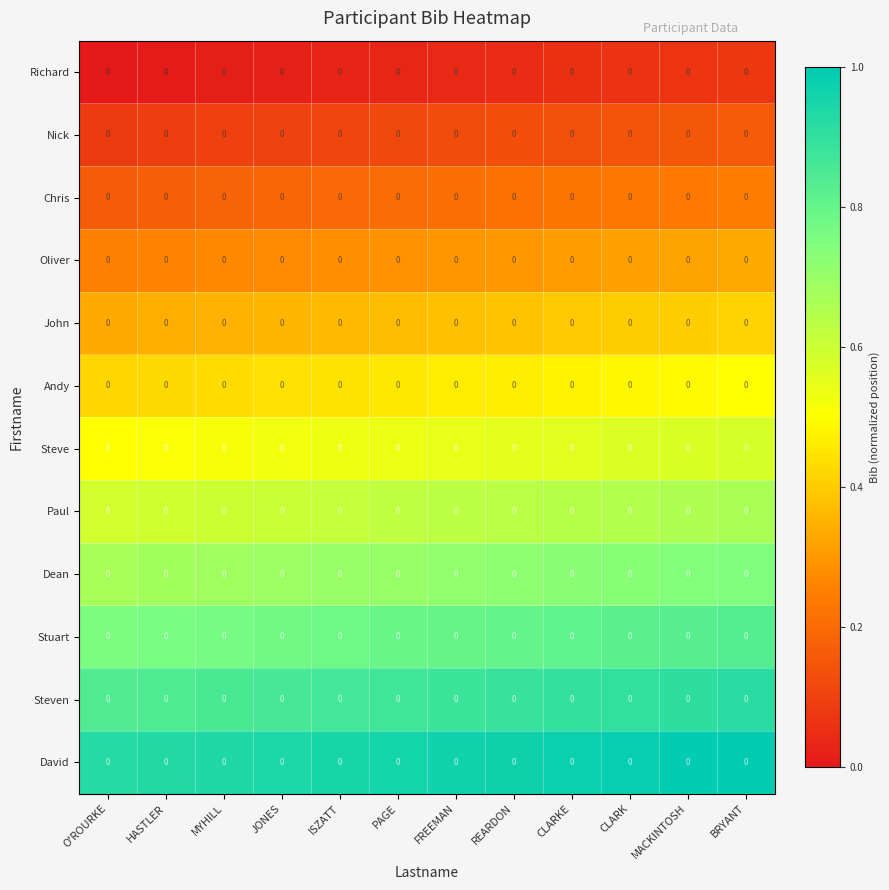

Reading right to left, transcribe all the data shown in this chart.

Richard: BRYANT=0.0	MACKINTOSH=0.0	CLARK=0.0	CLARKE=0.0	REARDON=0.0	FREEMAN=0.0	PAGE=0.0	ISZATT=0.0	JONES=0.0	MYHILL=0.0	HASTLER=0.0	O'ROURKE=0.0
Nick: BRYANT=0.0	MACKINTOSH=0.0	CLARK=0.0	CLARKE=0.0	REARDON=0.0	FREEMAN=0.0	PAGE=0.0	ISZATT=0.0	JONES=0.0	MYHILL=0.0	HASTLER=0.0	O'ROURKE=0.0
Chris: BRYANT=0.0	MACKINTOSH=0.0	CLARK=0.0	CLARKE=0.0	REARDON=0.0	FREEMAN=0.0	PAGE=0.0	ISZATT=0.0	JONES=0.0	MYHILL=0.0	HASTLER=0.0	O'ROURKE=0.0
Oliver: BRYANT=0.0	MACKINTOSH=0.0	CLARK=0.0	CLARKE=0.0	REARDON=0.0	FREEMAN=0.0	PAGE=0.0	ISZATT=0.0	JONES=0.0	MYHILL=0.0	HASTLER=0.0	O'ROURKE=0.0
John: BRYANT=0.0	MACKINTOSH=0.0	CLARK=0.0	CLARKE=0.0	REARDON=0.0	FREEMAN=0.0	PAGE=0.0	ISZATT=0.0	JONES=0.0	MYHILL=0.0	HASTLER=0.0	O'ROURKE=0.0
Andy: BRYANT=0.0	MACKINTOSH=0.0	CLARK=0.0	CLARKE=0.0	REARDON=0.0	FREEMAN=0.0	PAGE=0.0	ISZATT=0.0	JONES=0.0	MYHILL=0.0	HASTLER=0.0	O'ROURKE=0.0
Steve: BRYANT=0.0	MACKINTOSH=0.0	CLARK=0.0	CLARKE=0.0	REARDON=0.0	FREEMAN=0.0	PAGE=0.0	ISZATT=0.0	JONES=0.0	MYHILL=0.0	HASTLER=0.0	O'ROURKE=0.0
Paul: BRYANT=0.0	MACKINTOSH=0.0	CLARK=0.0	CLARKE=0.0	REARDON=0.0	FREEMAN=0.0	PAGE=0.0	ISZATT=0.0	JONES=0.0	MYHILL=0.0	HASTLER=0.0	O'ROURKE=0.0
Dean: BRYANT=0.0	MACKINTOSH=0.0	CLARK=0.0	CLARKE=0.0	REARDON=0.0	FREEMAN=0.0	PAGE=0.0	ISZATT=0.0	JONES=0.0	MYHILL=0.0	HASTLER=0.0	O'ROURKE=0.0
Stuart: BRYANT=0.0	MACKINTOSH=0.0	CLARK=0.0	CLARKE=0.0	REARDON=0.0	FREEMAN=0.0	PAGE=0.0	ISZATT=0.0	JONES=0.0	MYHILL=0.0	HASTLER=0.0	O'ROURKE=0.0
Steven: BRYANT=0.0	MACKINTOSH=0.0	CLARK=0.0	CLARKE=0.0	REARDON=0.0	FREEMAN=0.0	PAGE=0.0	ISZATT=0.0	JONES=0.0	MYHILL=0.0	HASTLER=0.0	O'ROURKE=0.0
David: BRYANT=0.0	MACKINTOSH=0.0	CLARK=0.0	CLARKE=0.0	REARDON=0.0	FREEMAN=0.0	PAGE=0.0	ISZATT=0.0	JONES=0.0	MYHILL=0.0	HASTLER=0.0	O'ROURKE=0.0